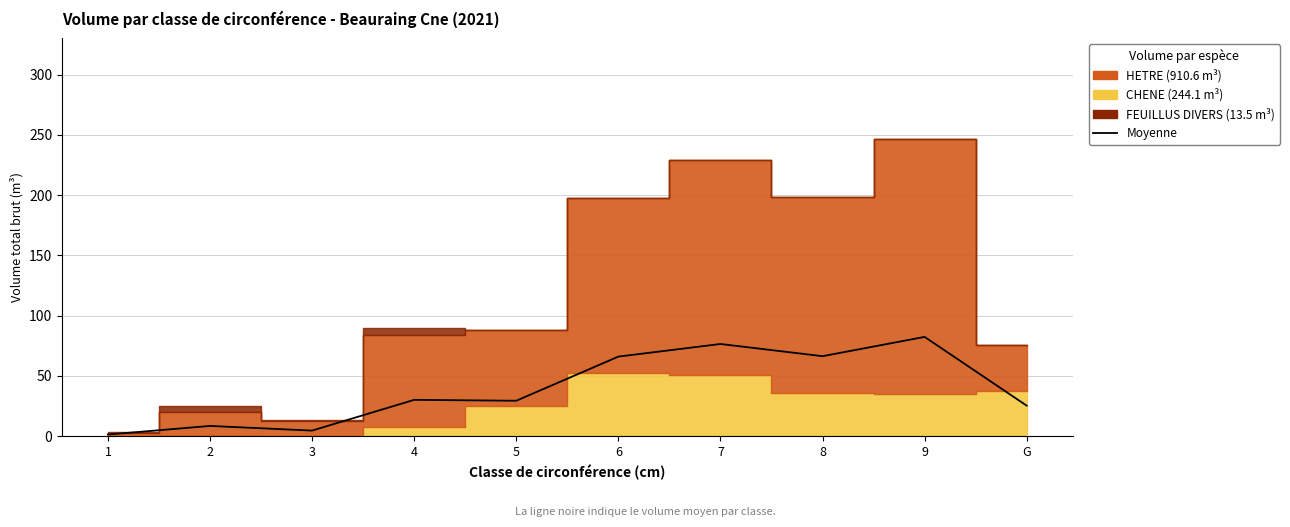

Where is the first local maximum?

2